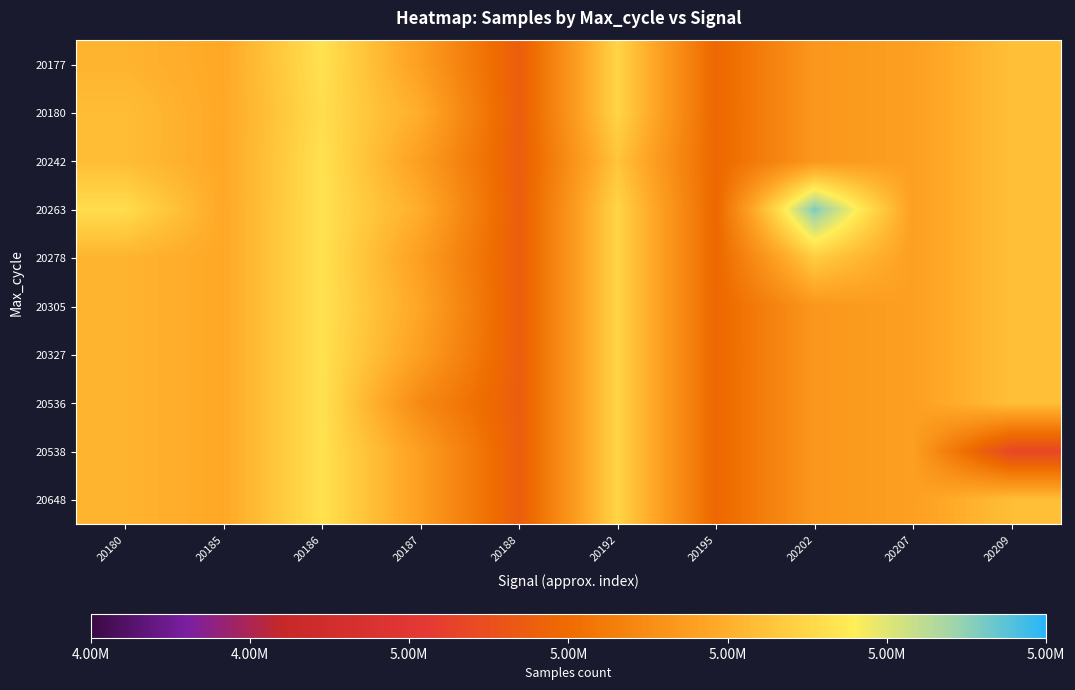

List the series in order of their peak value, lowest first.

20180, 20177, 20242, 20278, 20305, 20327, 20536, 20538, 20648, 20263